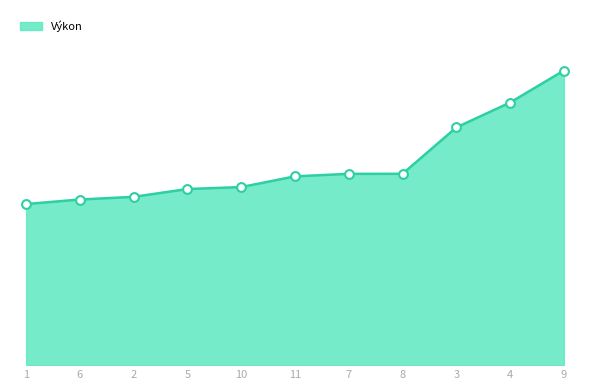

What is the ratio of the value at 8 to the value at 4?

0.7